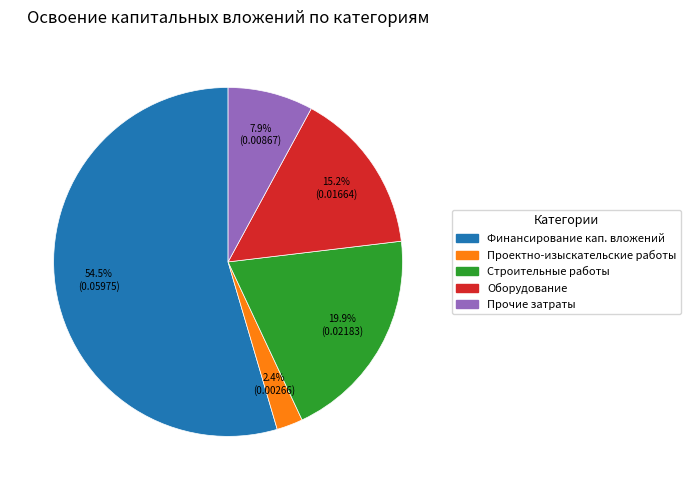

Is there a majority slice in this chart?

Yes